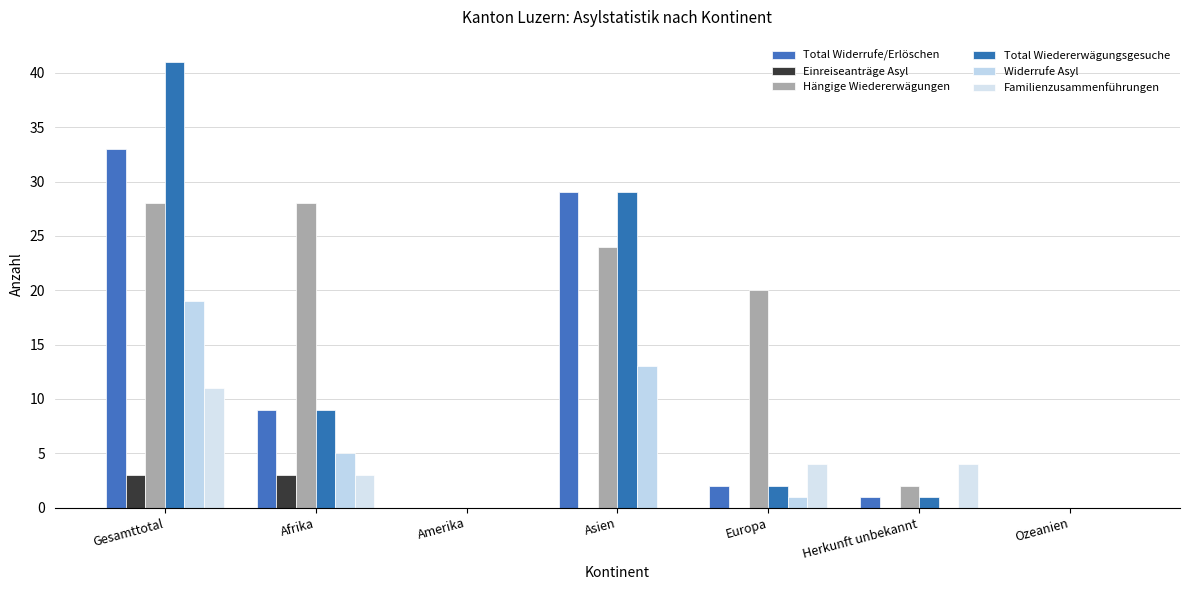

How many series are shown in this chart?

6